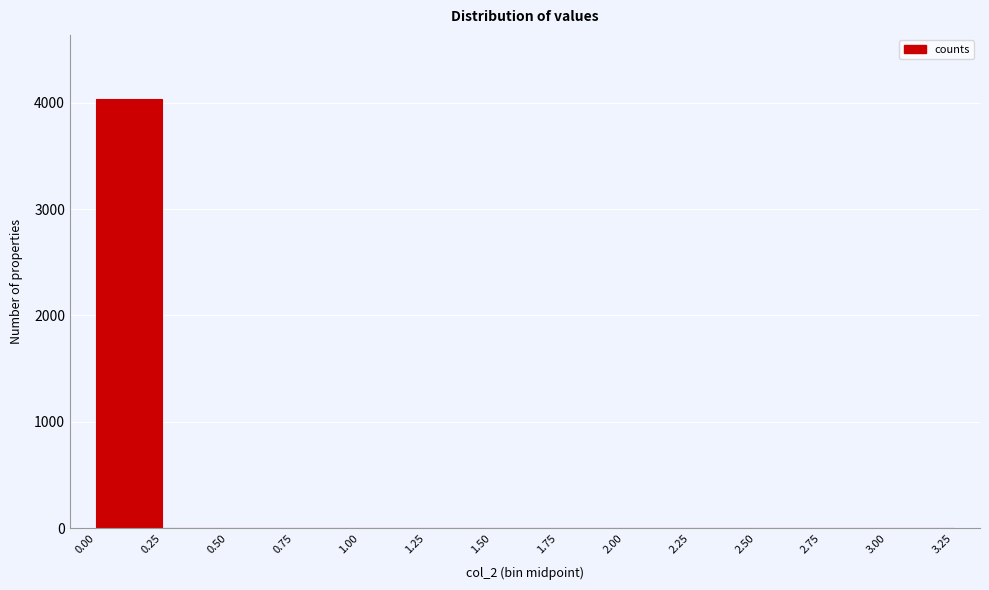

Reading left to right, transcribe this chart: for each bar, give the range it covers on the x-axis and its height. The values are not printed on the chart, so give them approximately, as read against the axis.

0.00 to 0.25: 4000
0.25 to 0.50: 0
0.50 to 0.75: 0
0.75 to 1.00: 0
1.00 to 1.25: 0
1.25 to 1.50: 0
1.50 to 1.75: 0
1.75 to 2.00: 0
2.00 to 2.25: 0
2.25 to 2.50: 0
2.50 to 2.75: 0
2.75 to 3.00: 0
3.00 to 3.25: 0